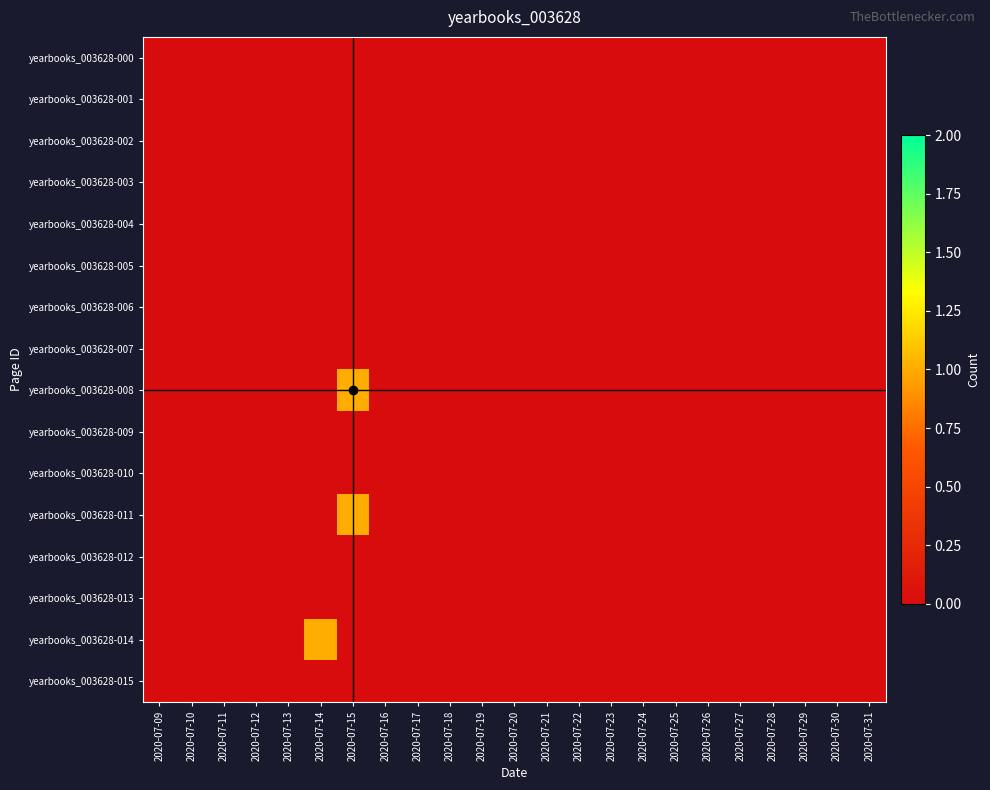

Between 2020-07-28 and 2020-07-30, which series saw the biggest shift?

yearbooks_003628-000